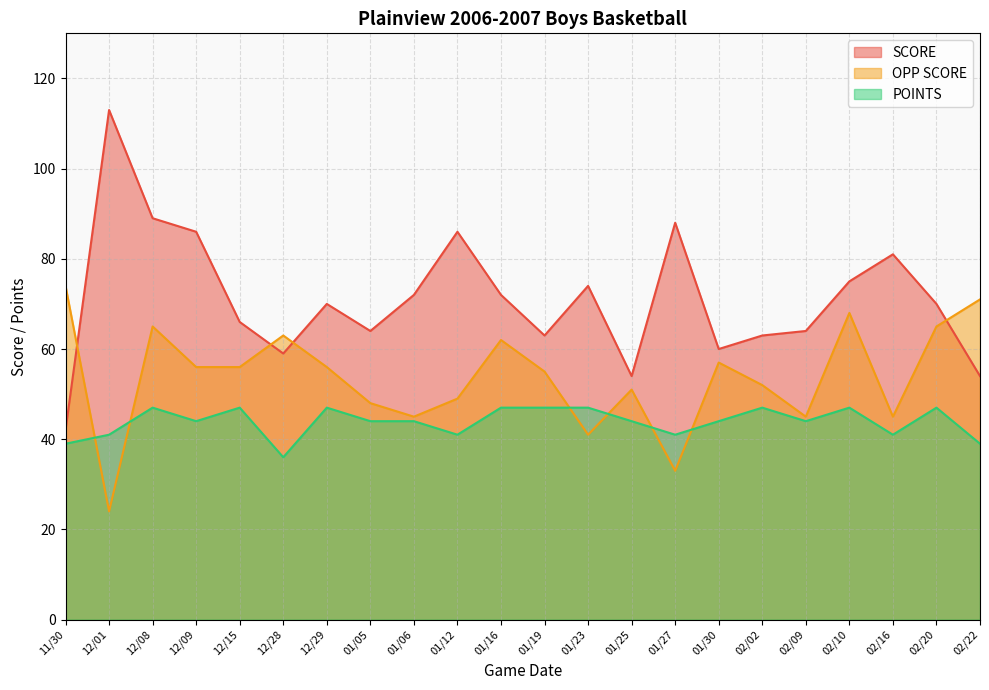

How many intersections are there between SCORE and OPP SCORE?

4